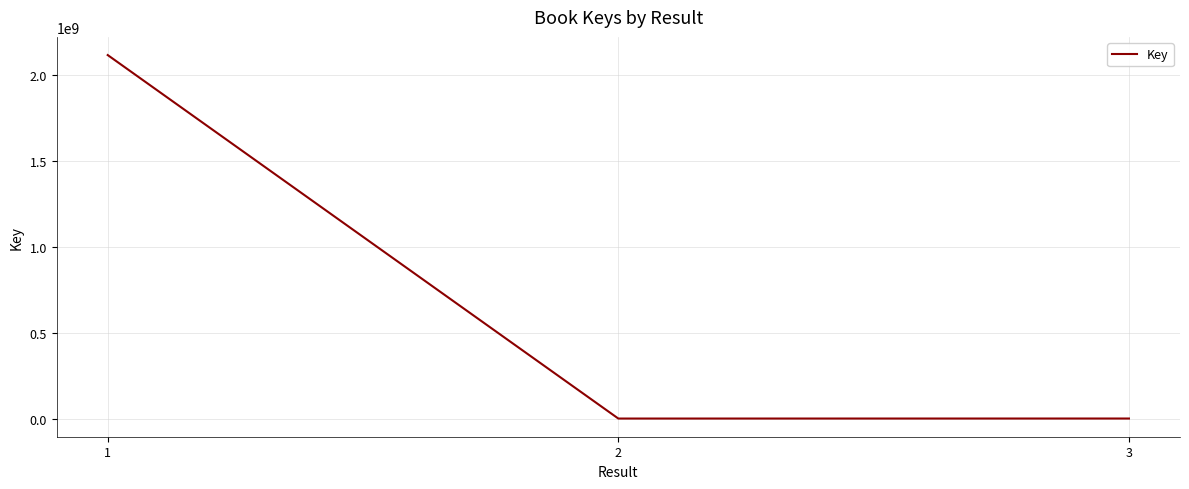

Count the number of data series in this chart.

1